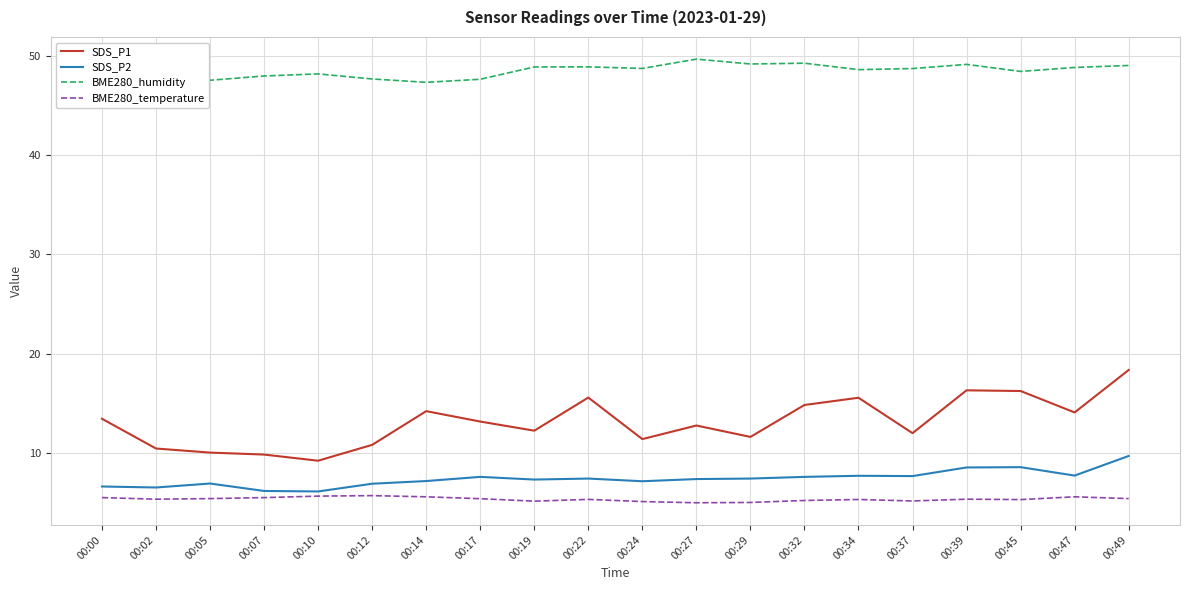

What is the highest value of the BME280_humidity series?

49.7